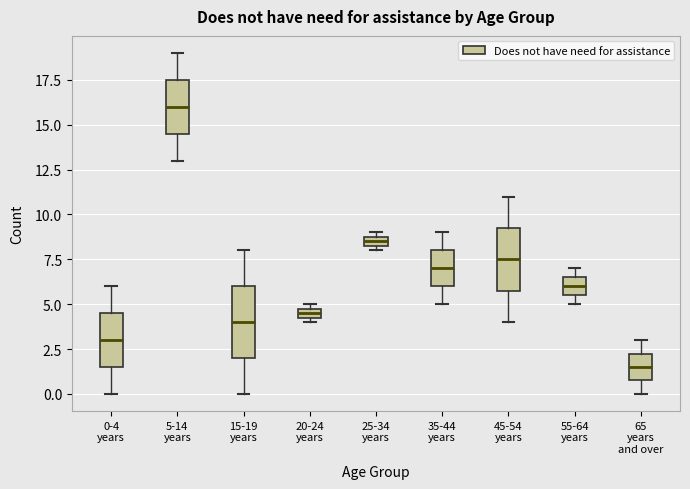

Which box's median line is the lowest?

65 years and over